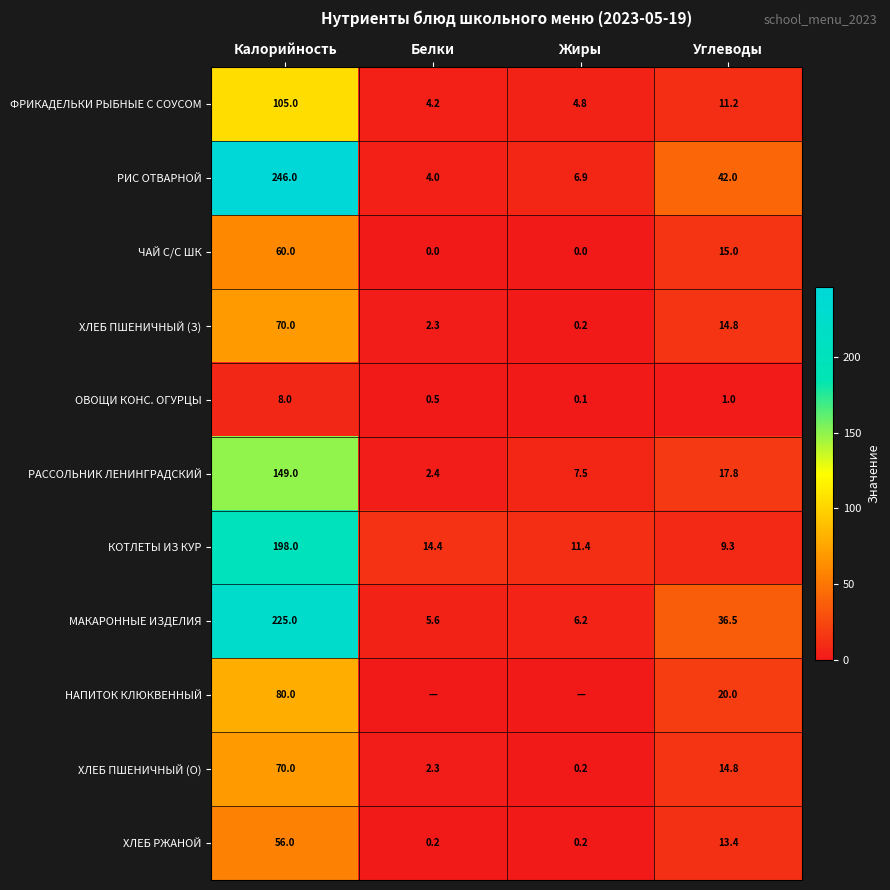

List the labels in order of ХЛЕБ ПШЕНИЧНЫЙ (З) value, smallest first.

Жиры, Белки, Углеводы, Калорийность